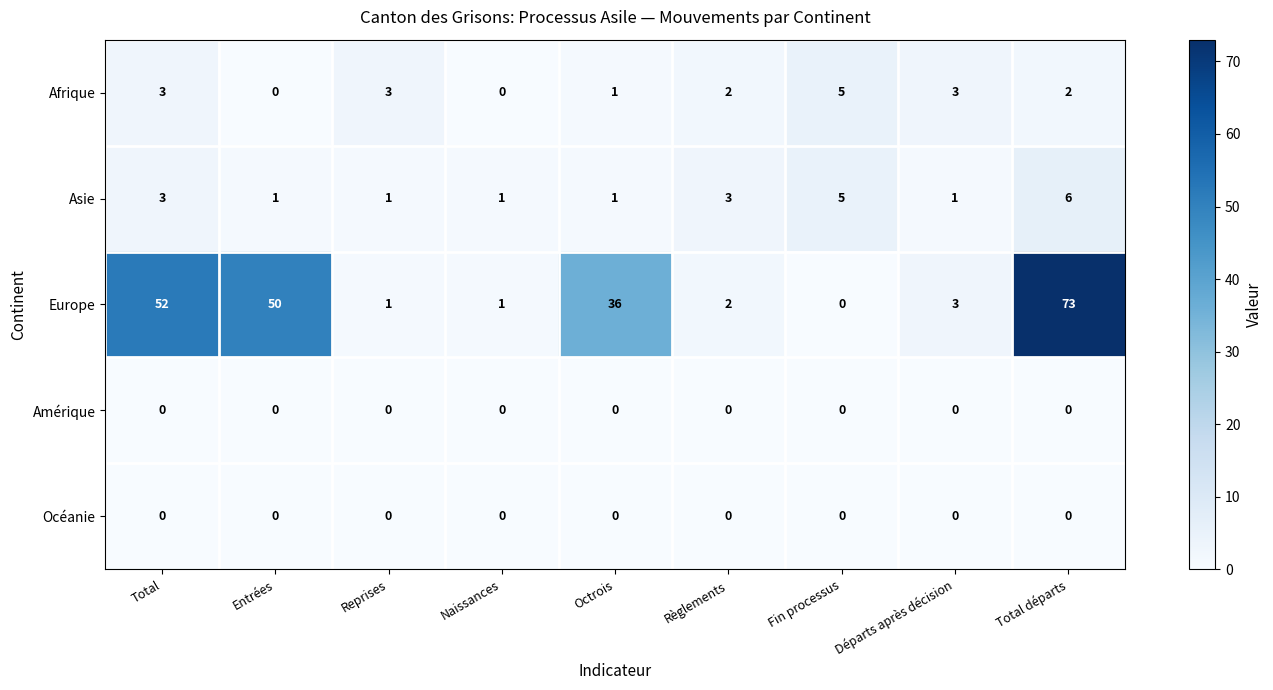

What is the greatest value displayed?

73